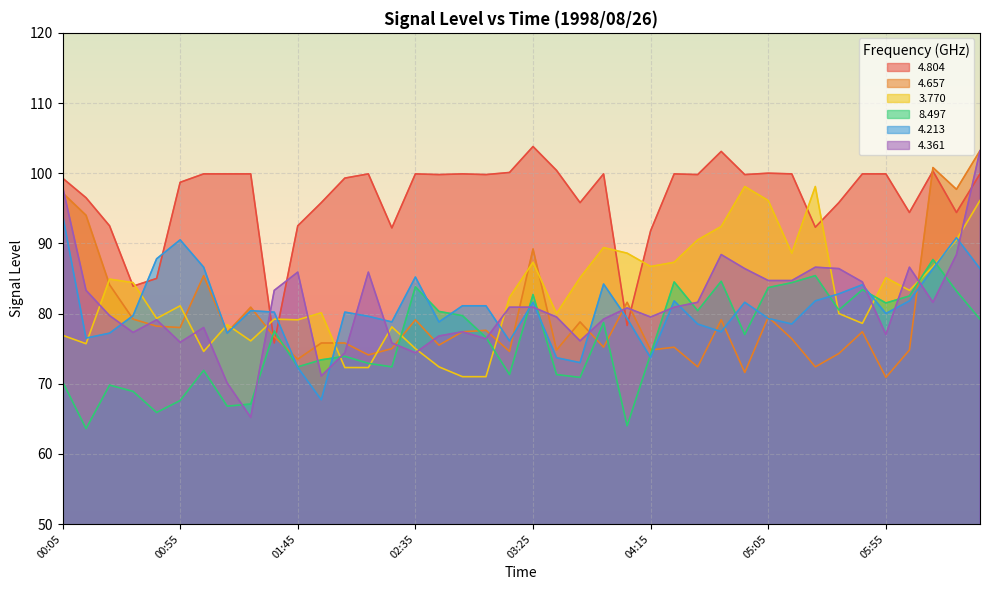

What is the value of the 8.497 point at the 36th from the left?

81.5